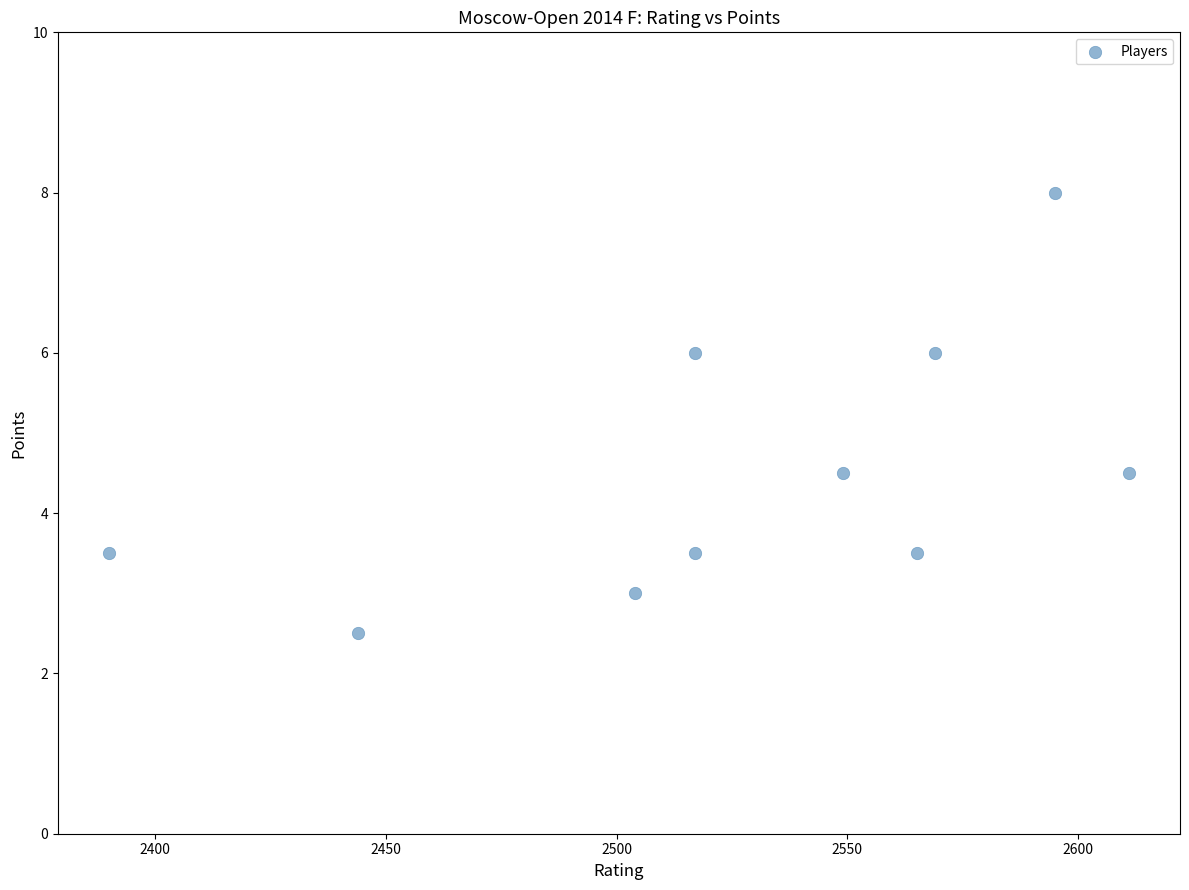

What is the range of X values (max minus min)?

221.0